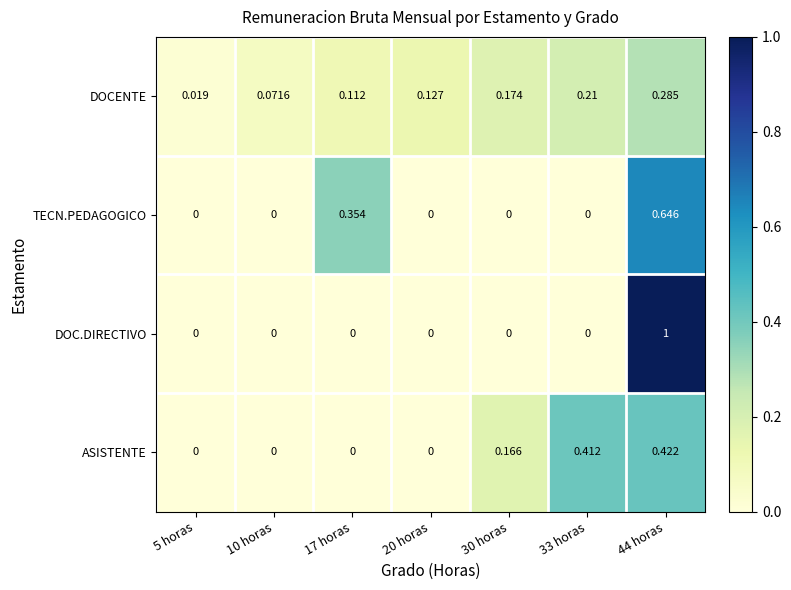

Rank the series by their maximum value, from highest to lowest.

DOC.DIRECTIVO, TECN.PEDAGOGICO, ASISTENTE, DOCENTE